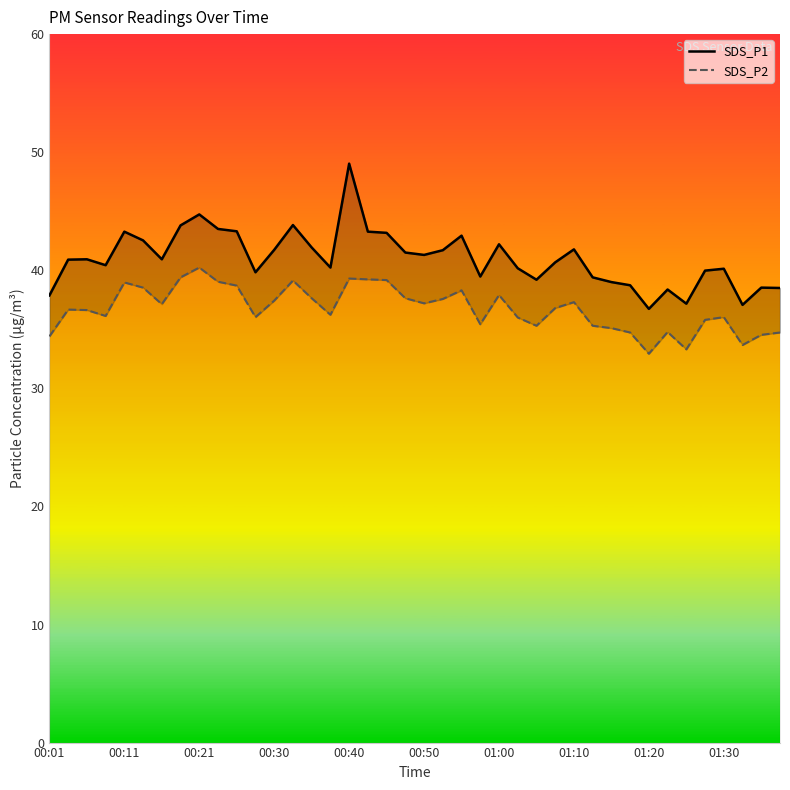

What is the total value across all series at 34?

70.5